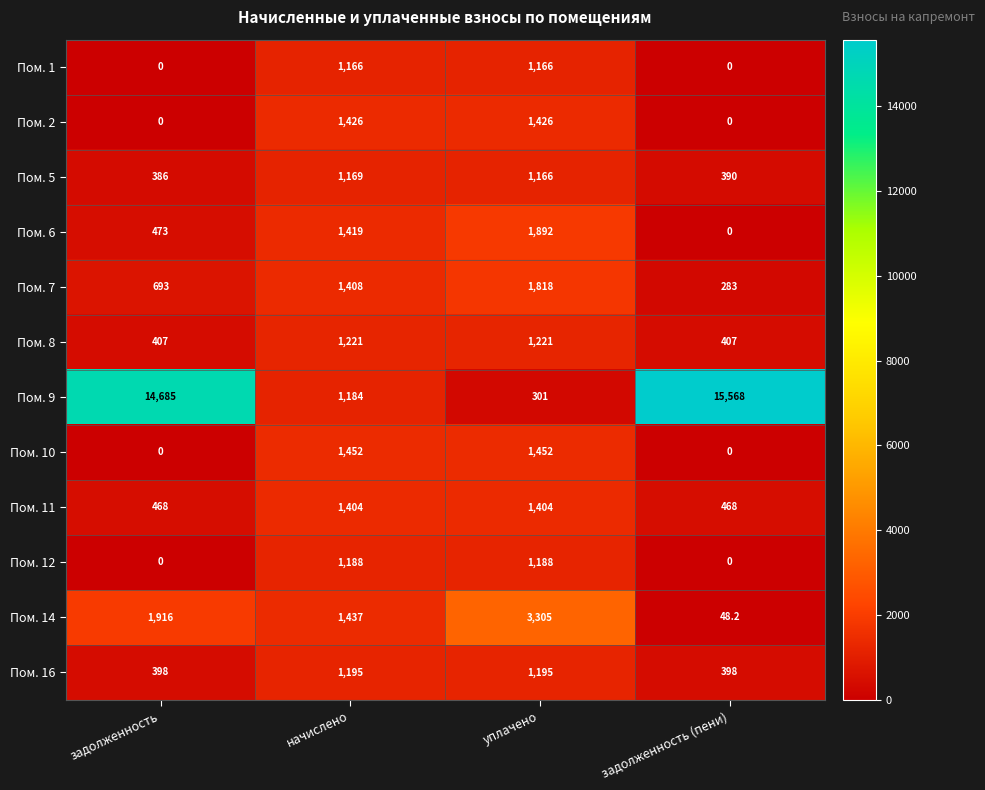

List the series in order of their peak value, lowest first.

Пом. 1, Пом. 5, Пом. 12, Пом. 16, Пом. 8, Пом. 11, Пом. 2, Пом. 10, Пом. 7, Пом. 6, Пом. 14, Пом. 9